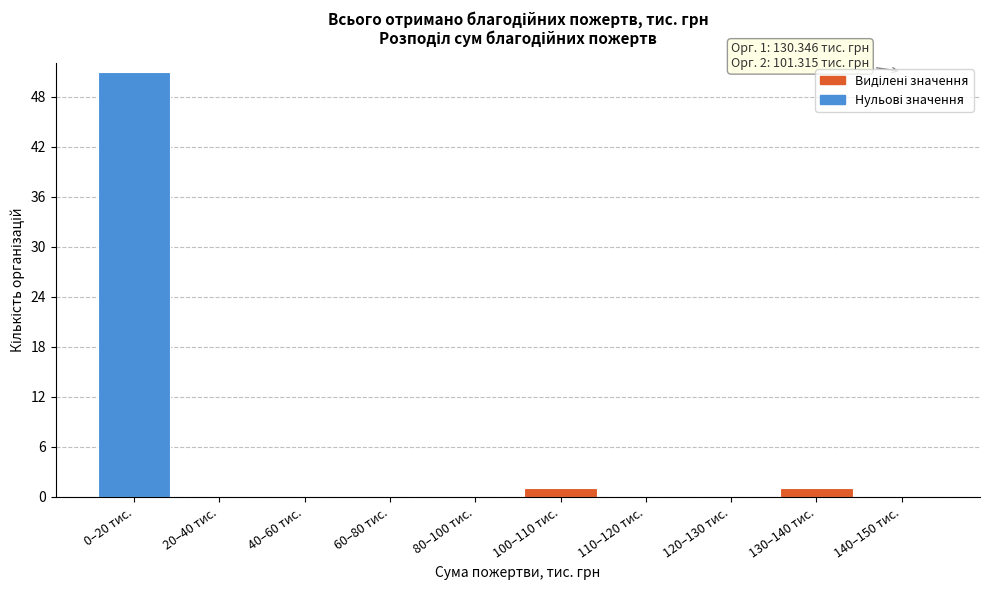

Reading right to left, list all the values displayed in this chart.

140–150 тис.=0	130–140 тис.=1	120–130 тис.=0	110–120 тис.=0	100–110 тис.=1	80–100 тис.=0	60–80 тис.=0	40–60 тис.=0	20–40 тис.=0	0–20 тис.=51